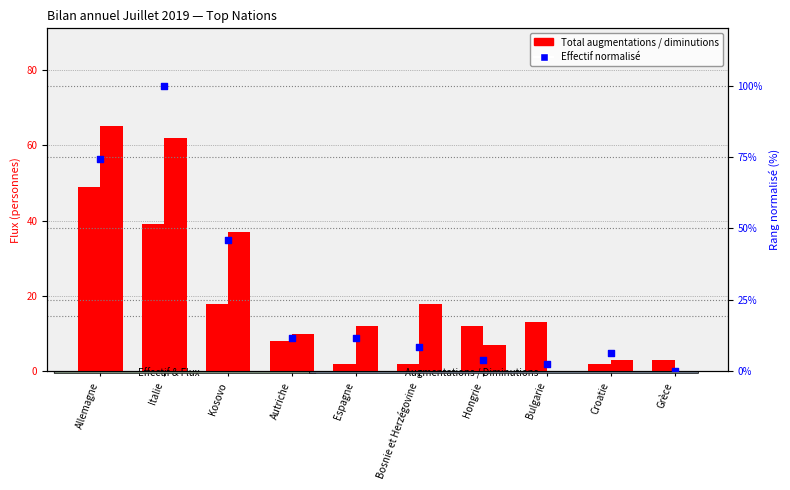

What is the total value across all series at Grèce?

3.0